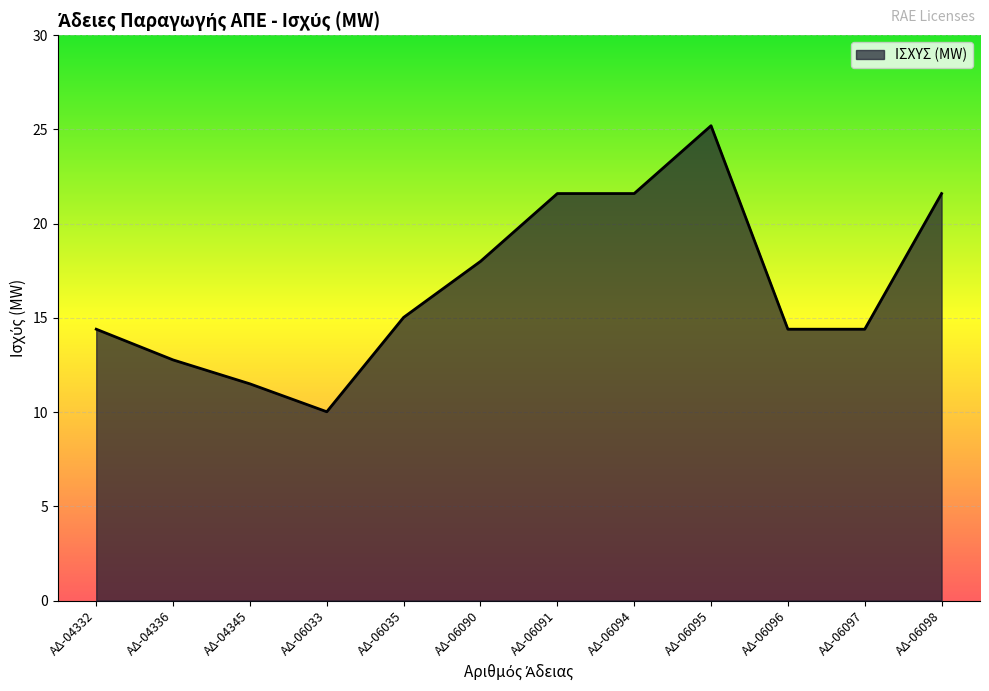

At which label does the data first exceed 15?

ΑΔ-06035